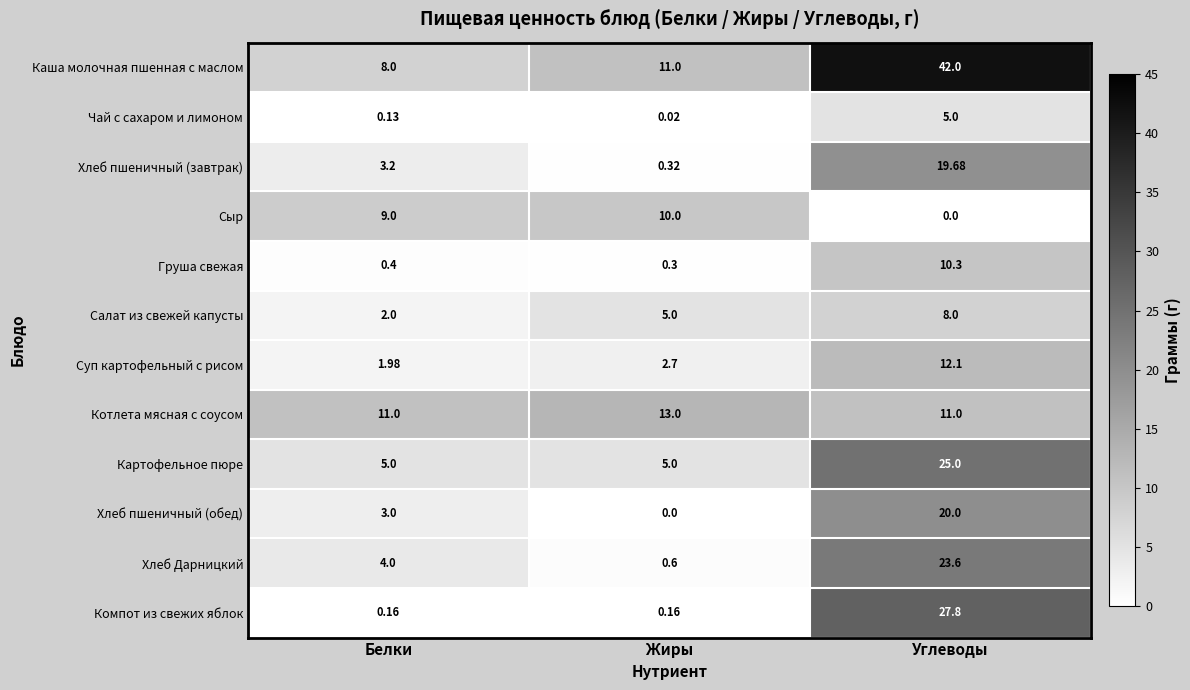

At how many categories does at least one series exceed 3?

3